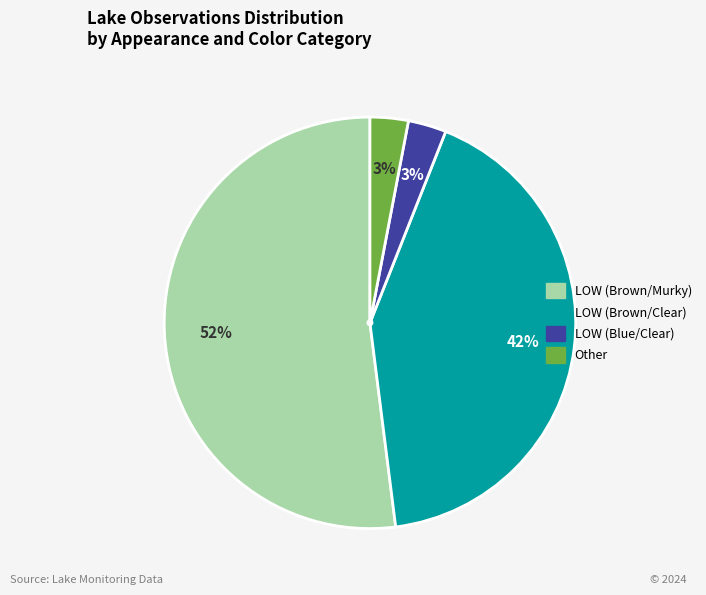

Is there a majority slice in this chart?

Yes